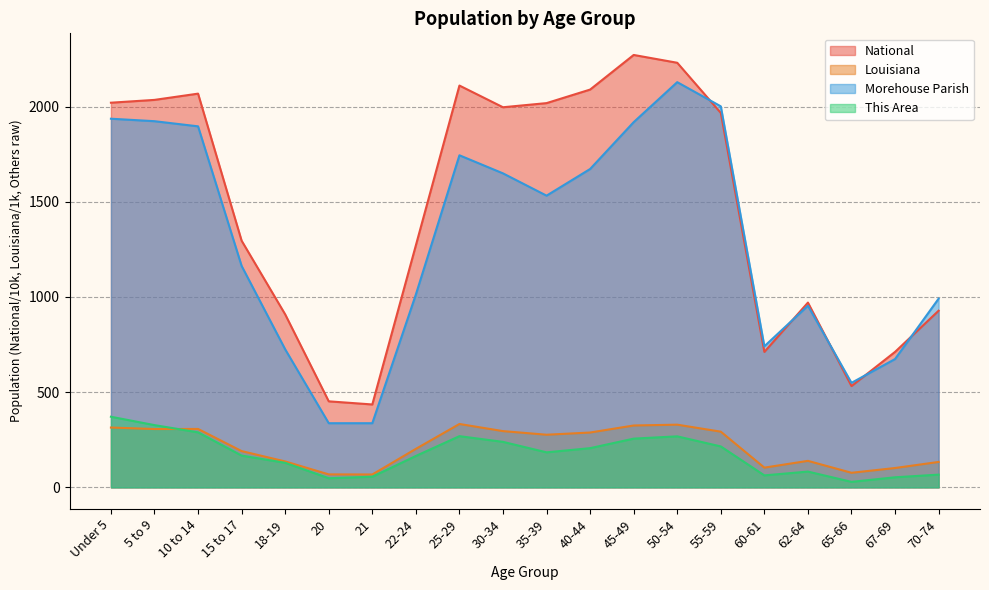

What is the sum of the Morehouse Parish values at Under 5 and 15 to 17?

3099.0